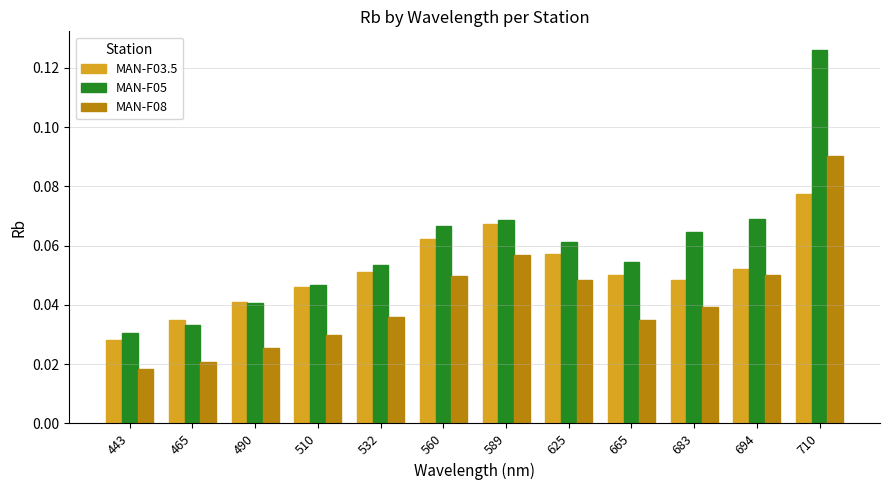

How many bars are there in total?

36